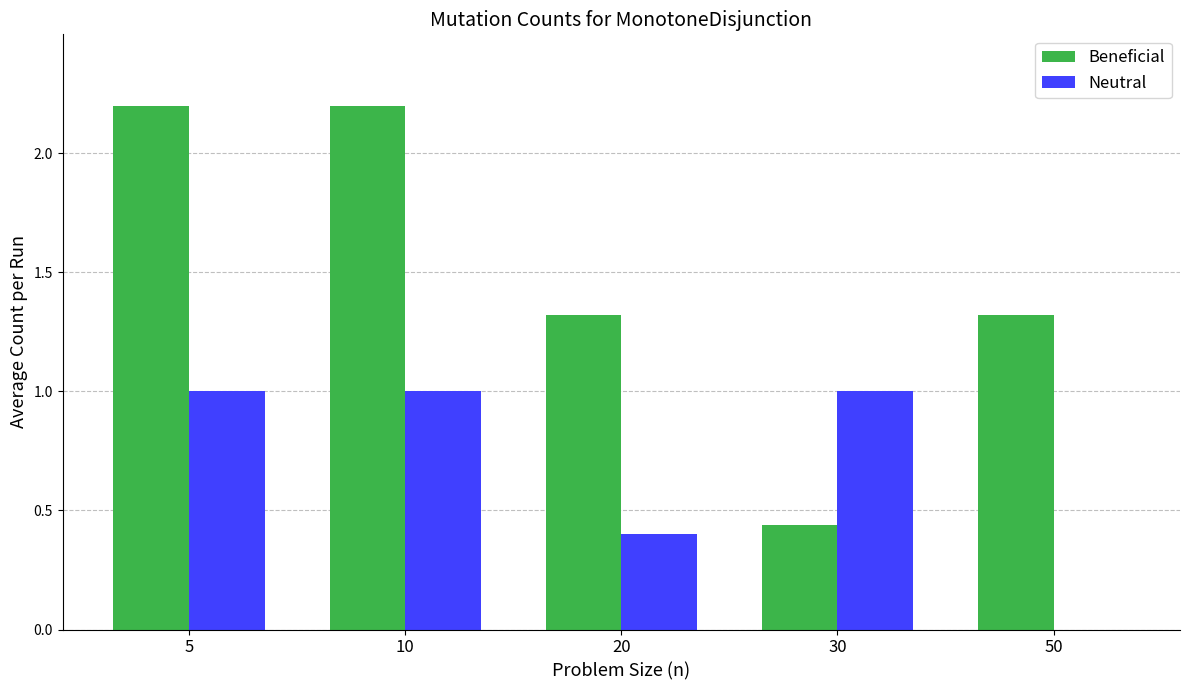

Is it true that Neutral equals 1.0 at 30?

True